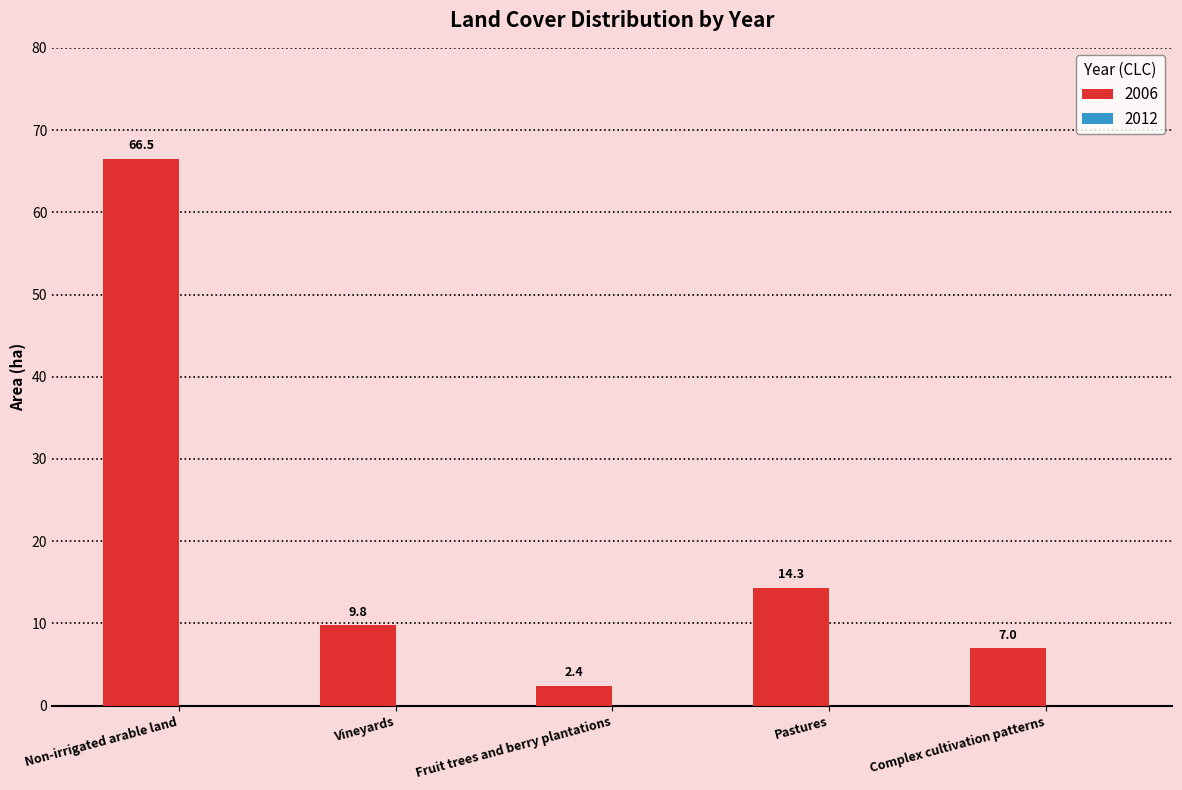

What is the minimum value shown in the chart?

2.4